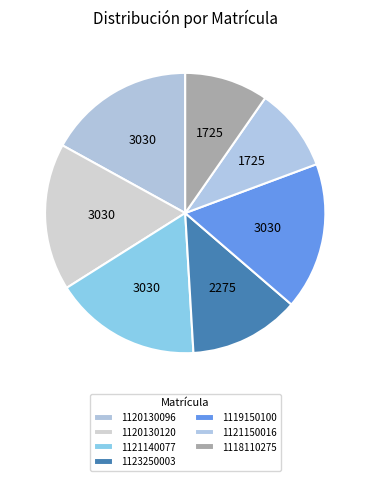

What is the ratio of the value at 1120130120 to the value at 1123250003?

1.3